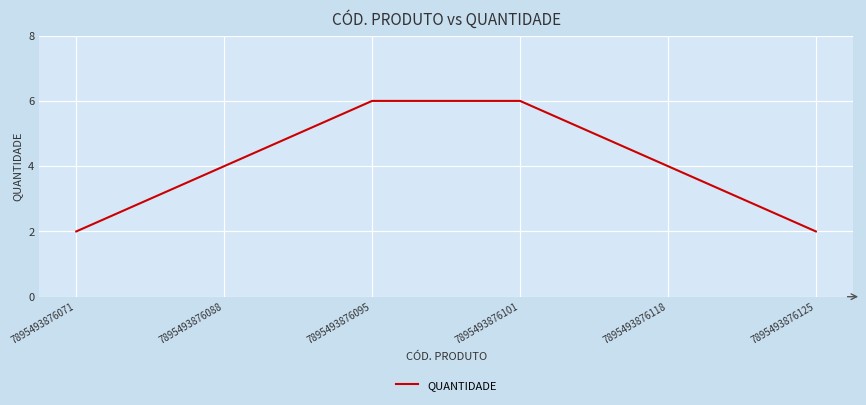

What is the difference between the values at 7895493876101 and 7895493876071?

4